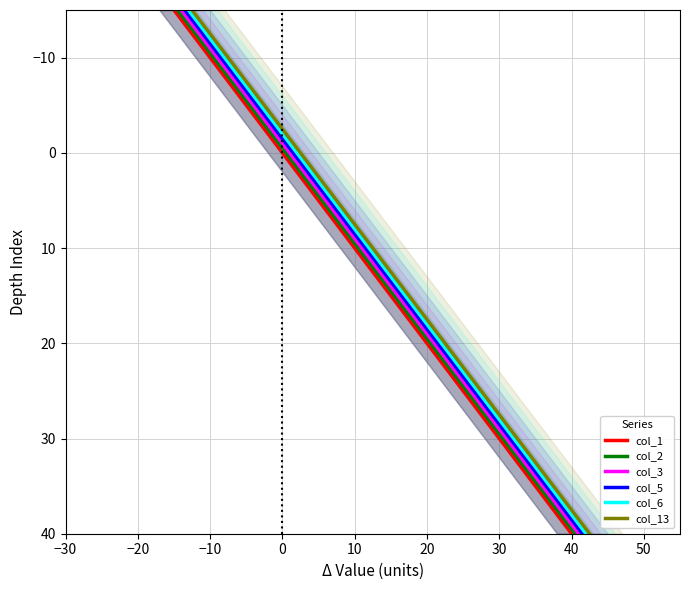

At which label does col_1 reach its peak?

40